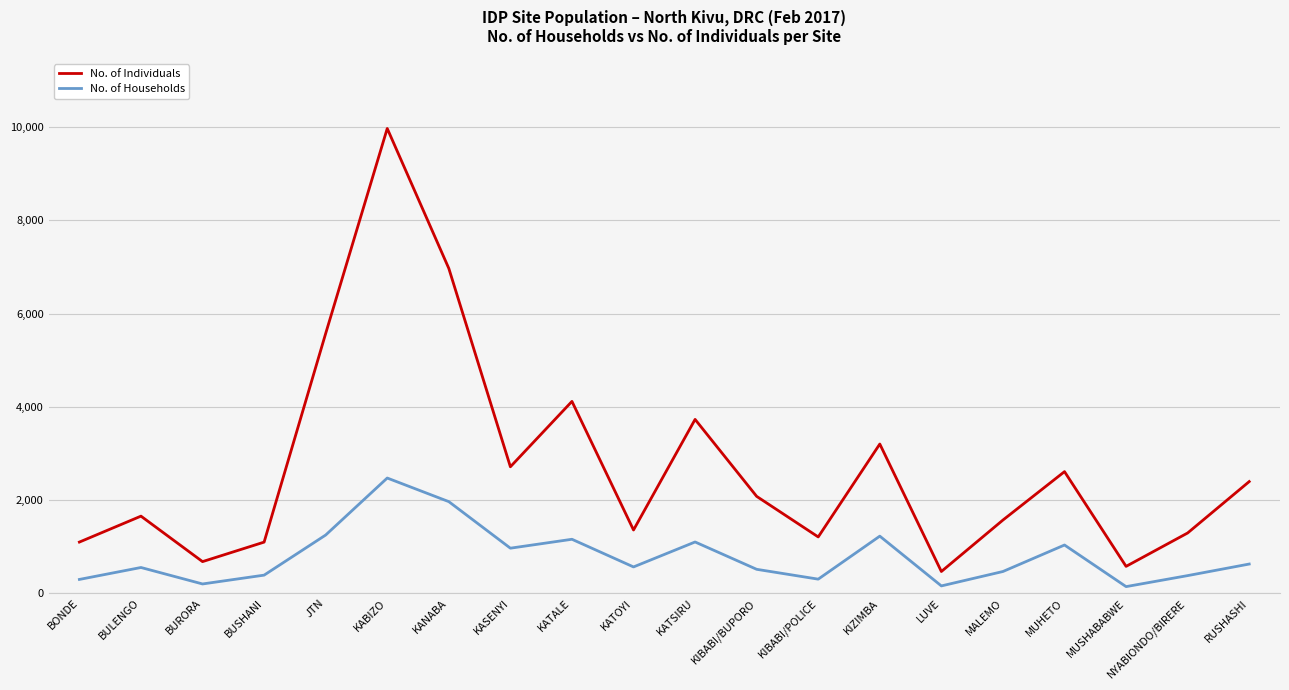

The value of No. of Households at MUHETO is 1414. True or false?

False